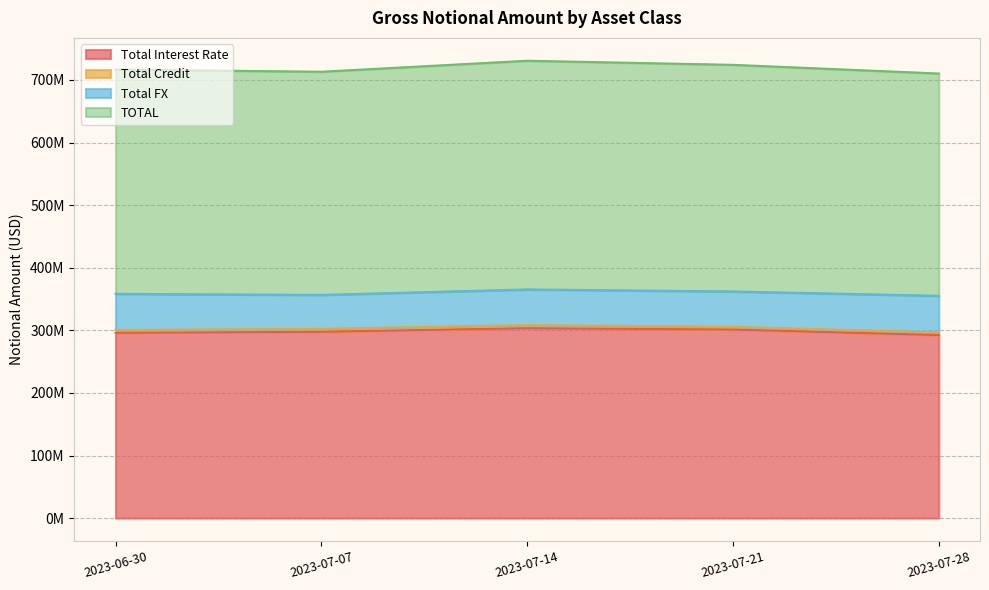

How many interior local peaks does the Total Interest Rate series have?

1